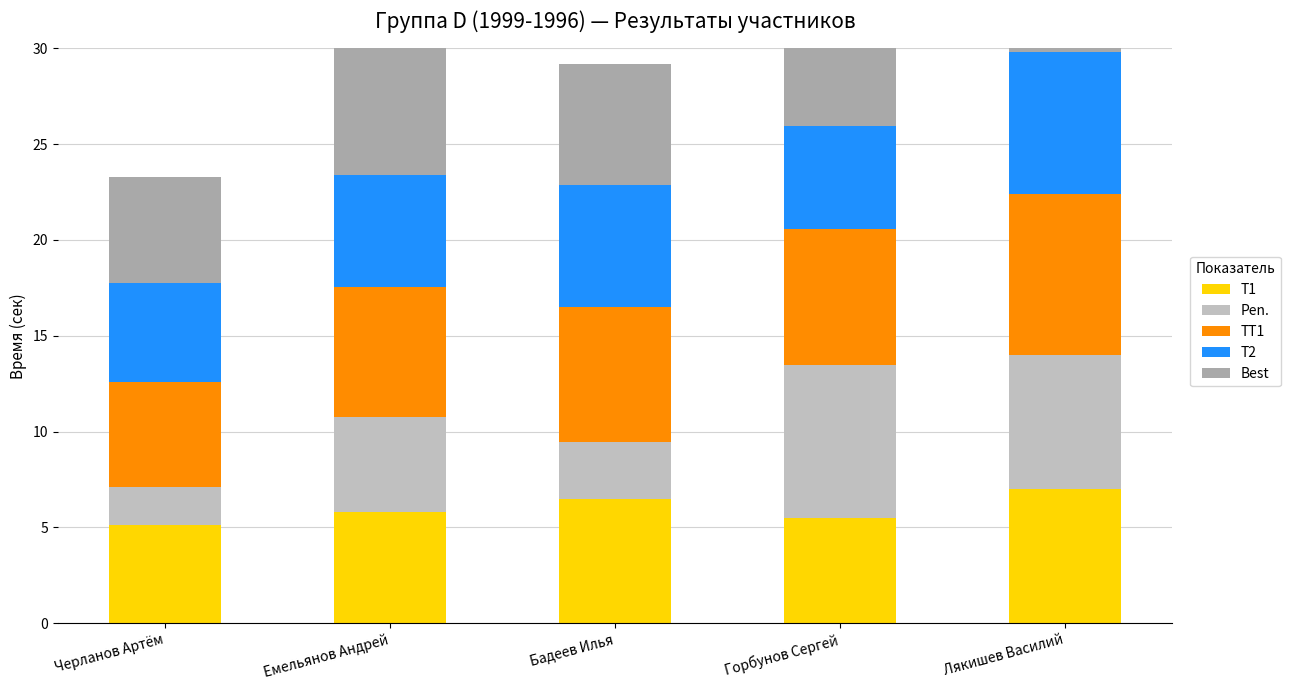

At how many categories does at least one series exceed 5?

5